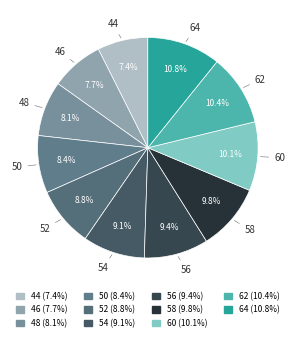

Do 60 and 58 together represent more than half of the pie?

No